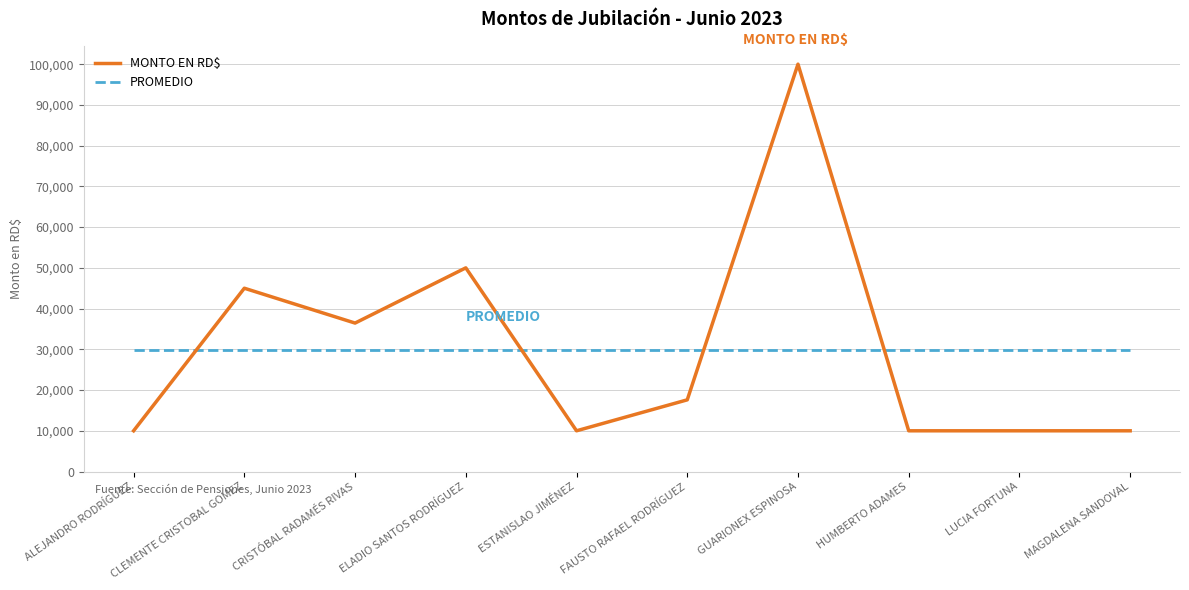

What are all the series names shown in the legend?

MONTO EN RD$, PROMEDIO